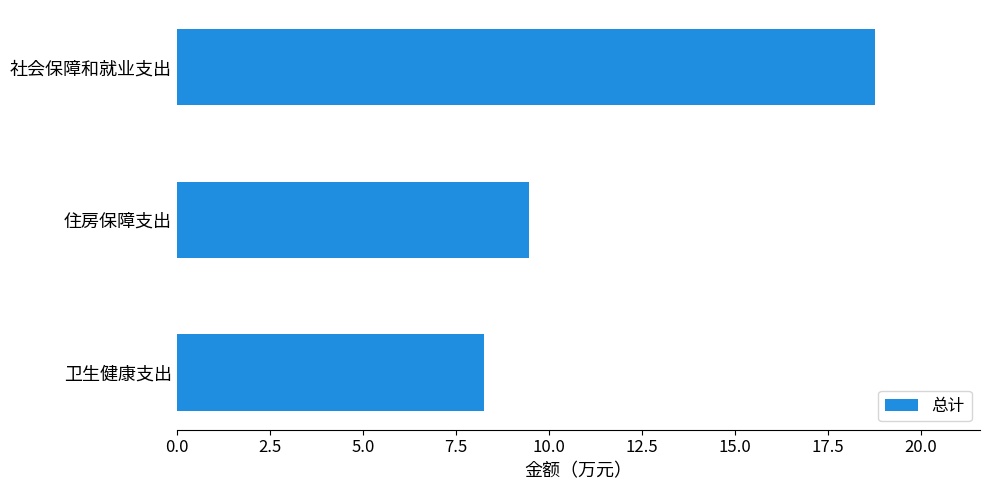

What is the greatest value displayed?

18.8